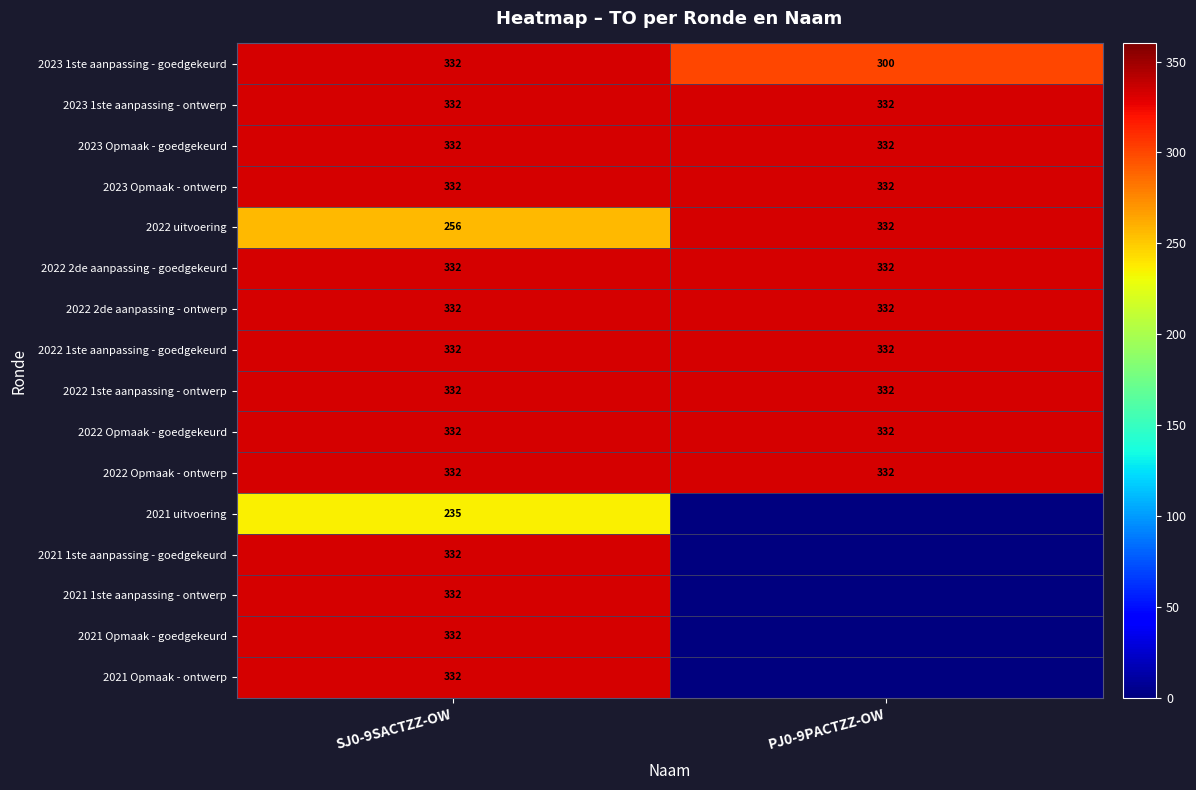

What is the approximate value of 2022 2de aanpassing - goedgekeurd at PJ0-9PACTZZ-OW?

332